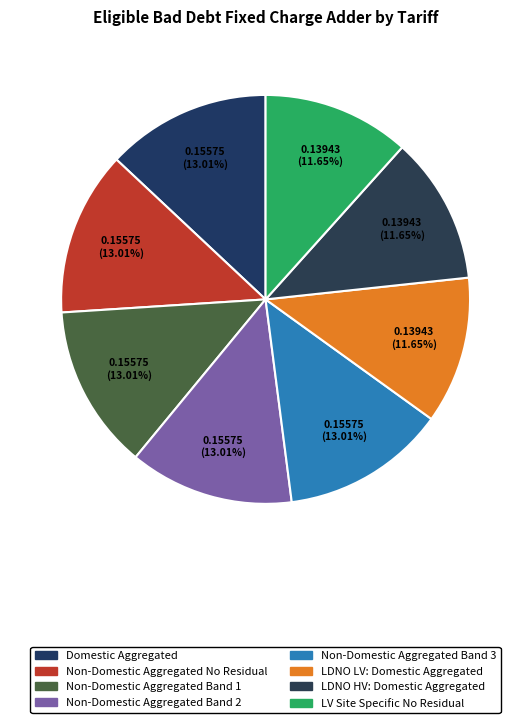

How many segments does this pie chart have?

8